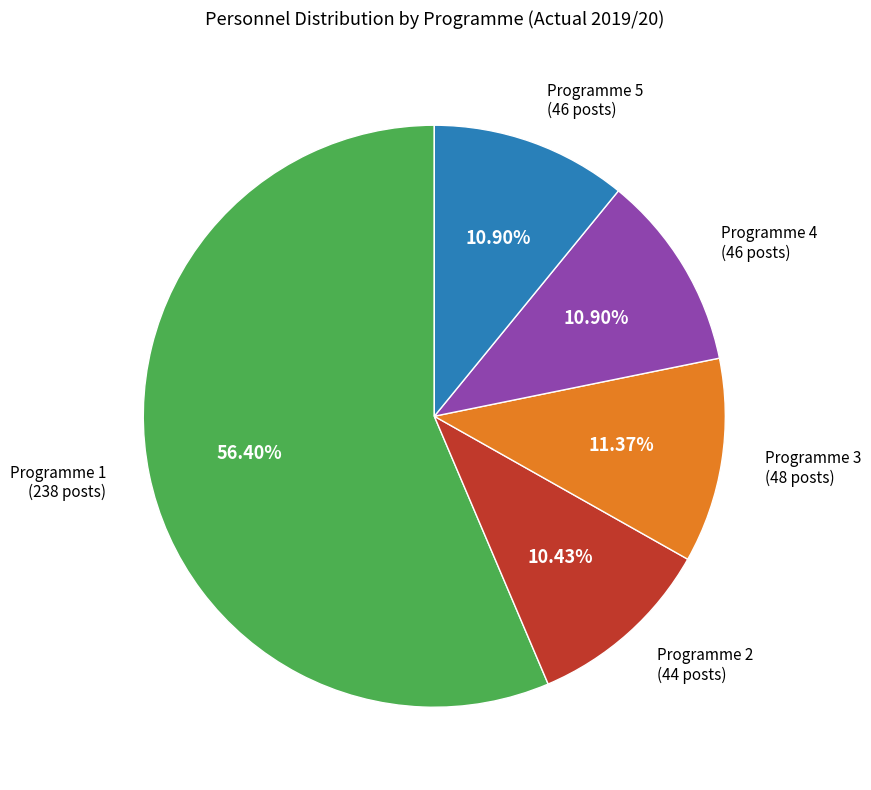

To the nearest percent, what percentage of the pie is Programme 2?

10%